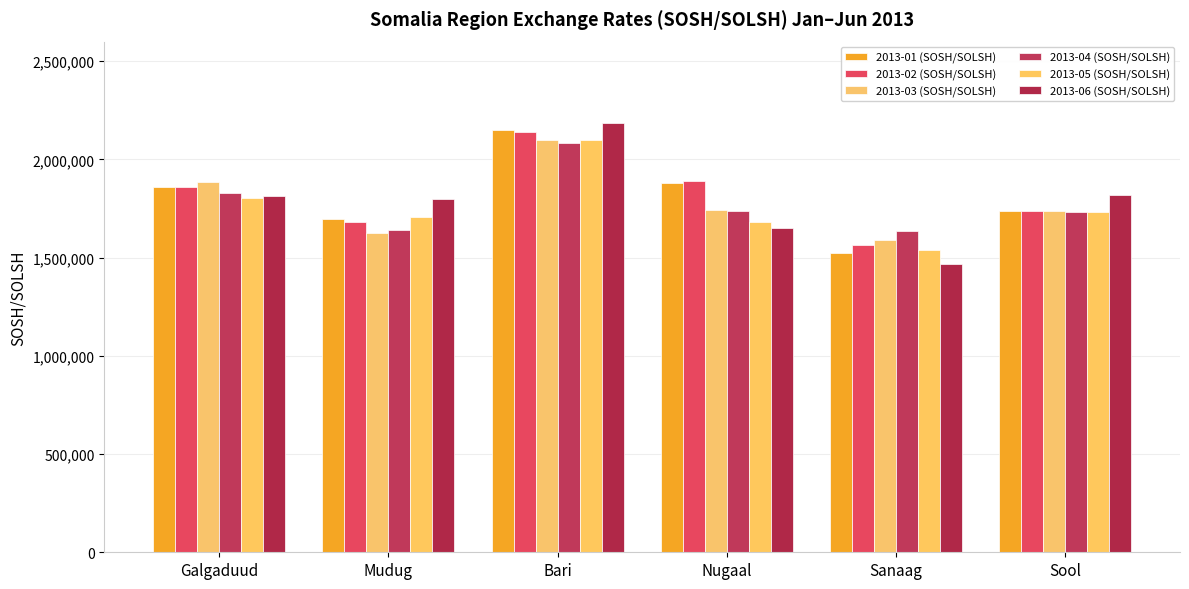

Is it true that 2013-03 (SOSH/SOLSH) equals 1887000 at Galgaduud?

True